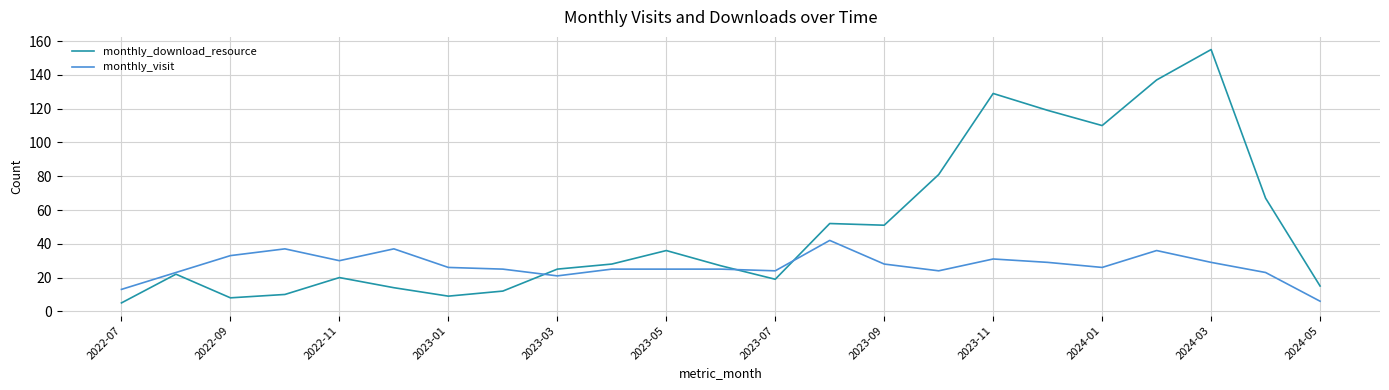

List the series in order of their overall mean, highest first.

monthly_download_resource, monthly_visit